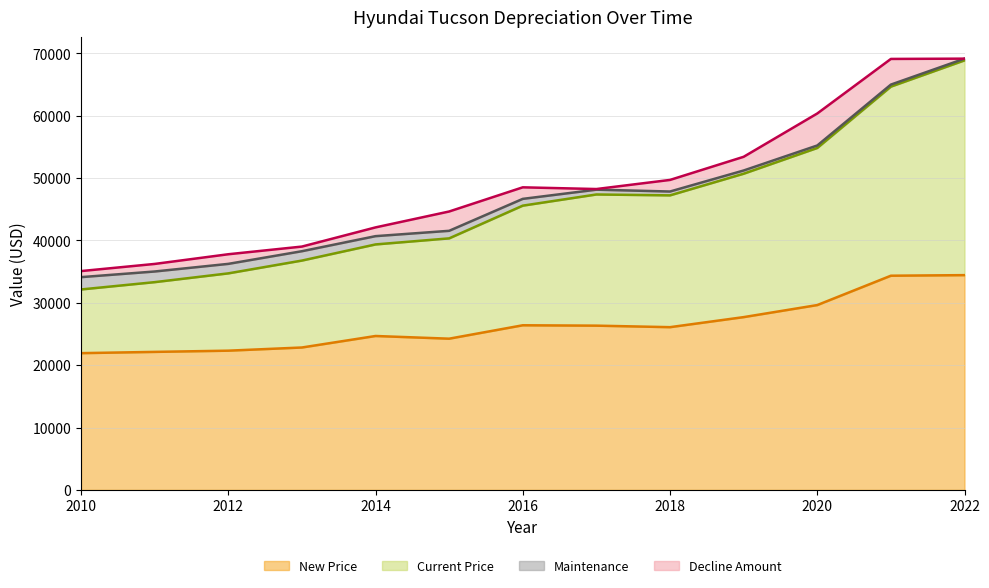

True or false: Current Price and New Price cross at least once.

False